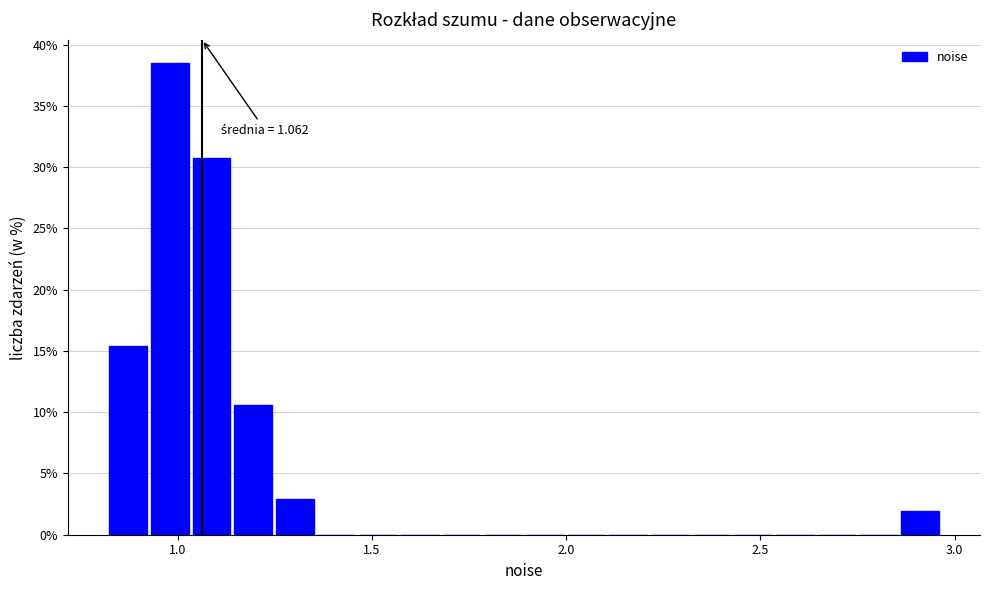

Read against the x-axis, roughly where is the centre of the tallest bar?

1.00